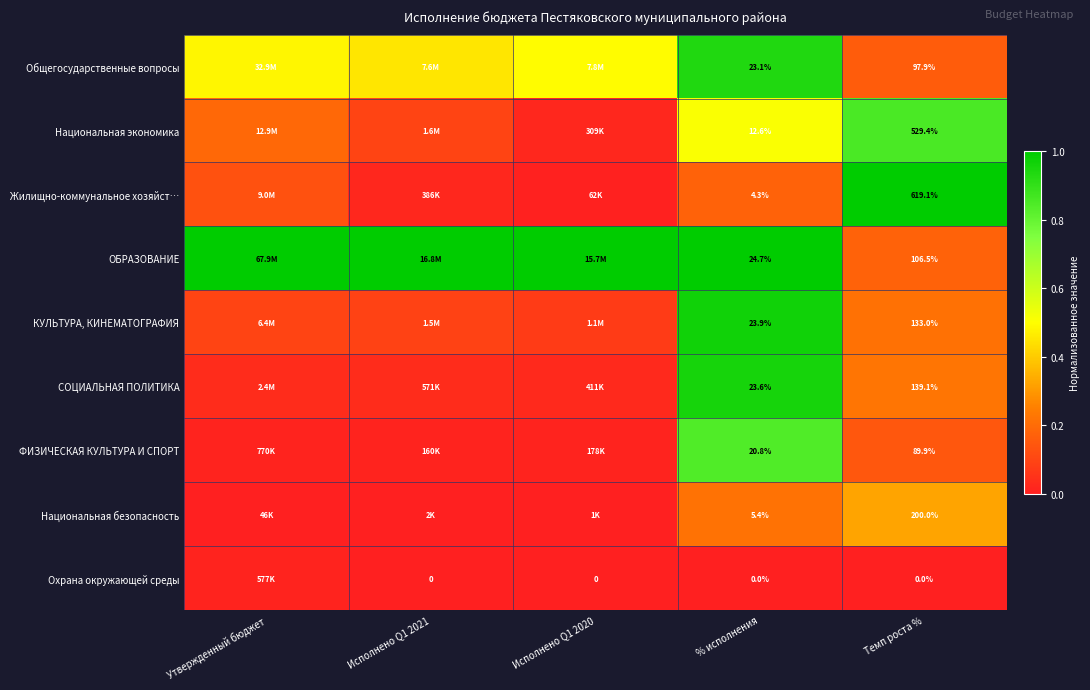

True or false: Национальная безопасность has a value of 0.1 at Темп роста %.

False